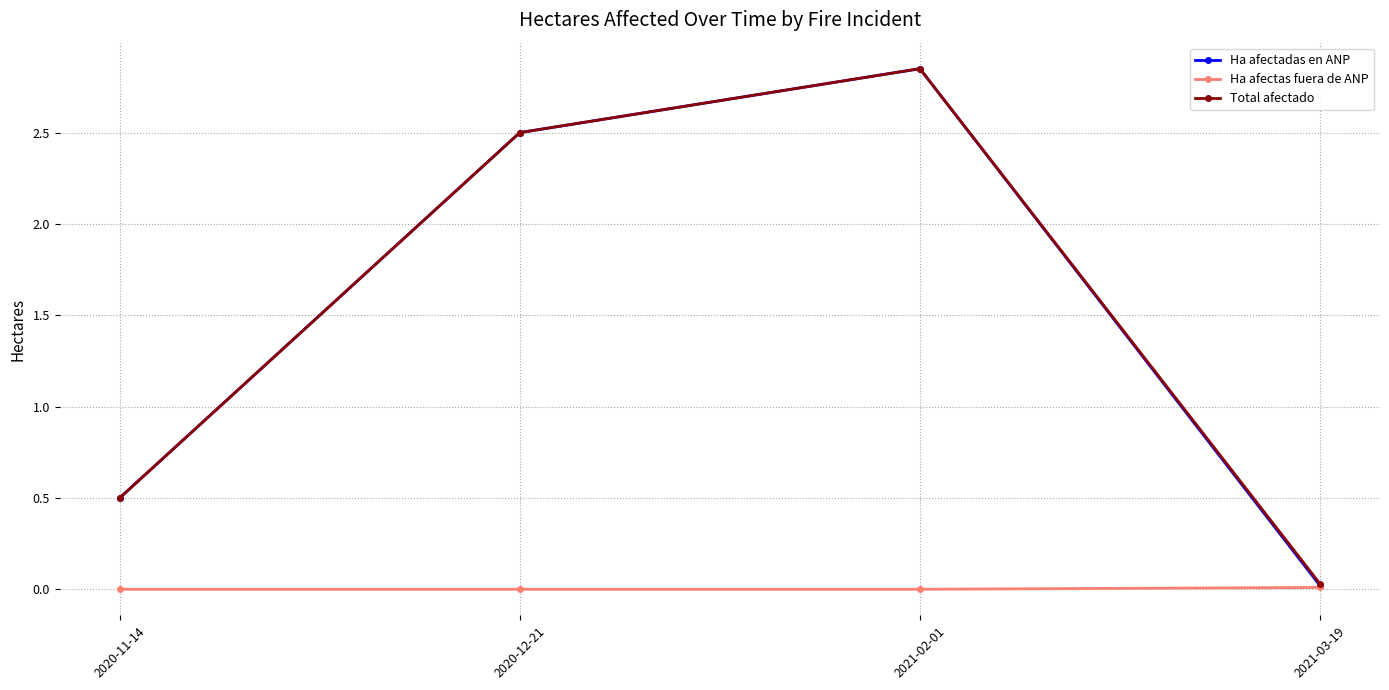

How many distinct data groups are displayed?

3